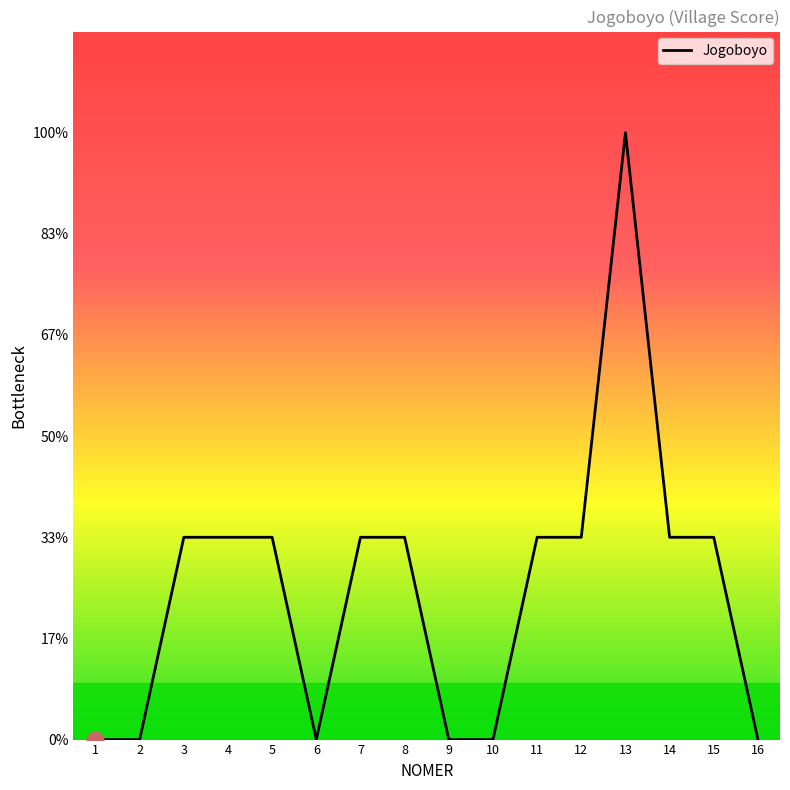

Which category has the lowest value across all series?

1